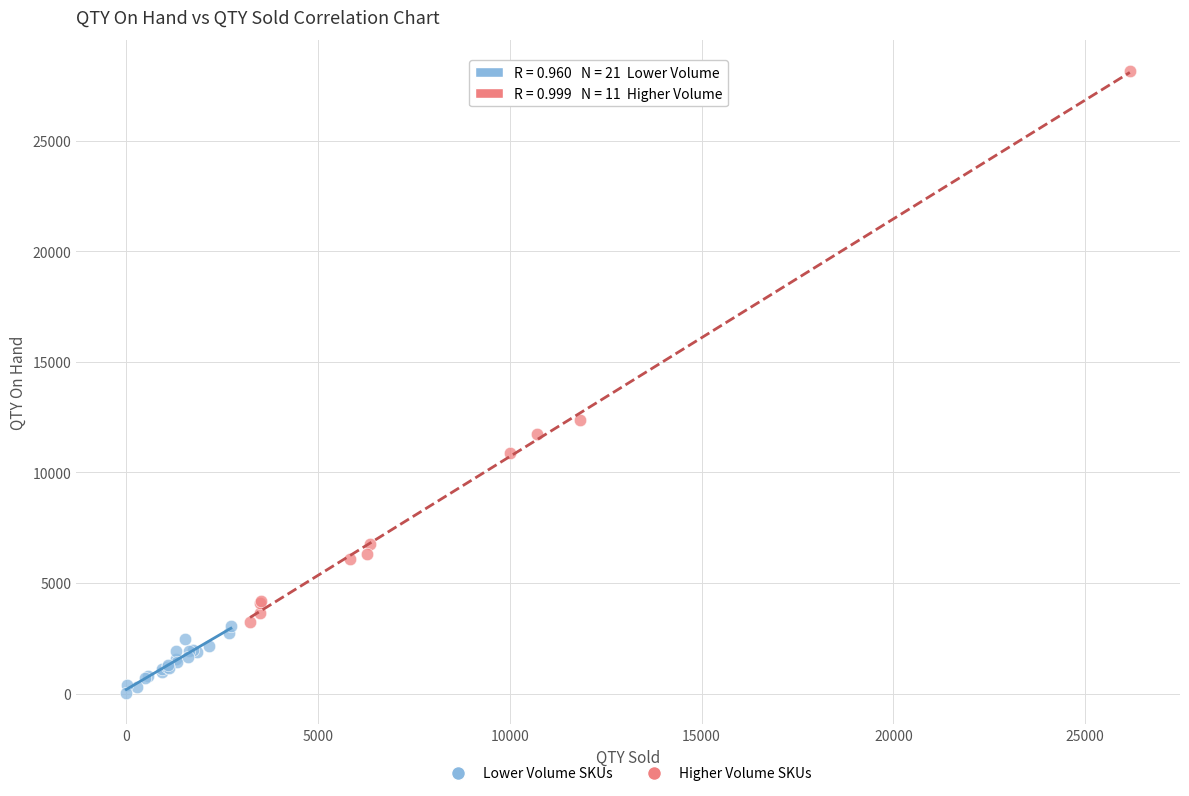

Which series has the largest Y range (max minus min)?

Higher Volume SKUs